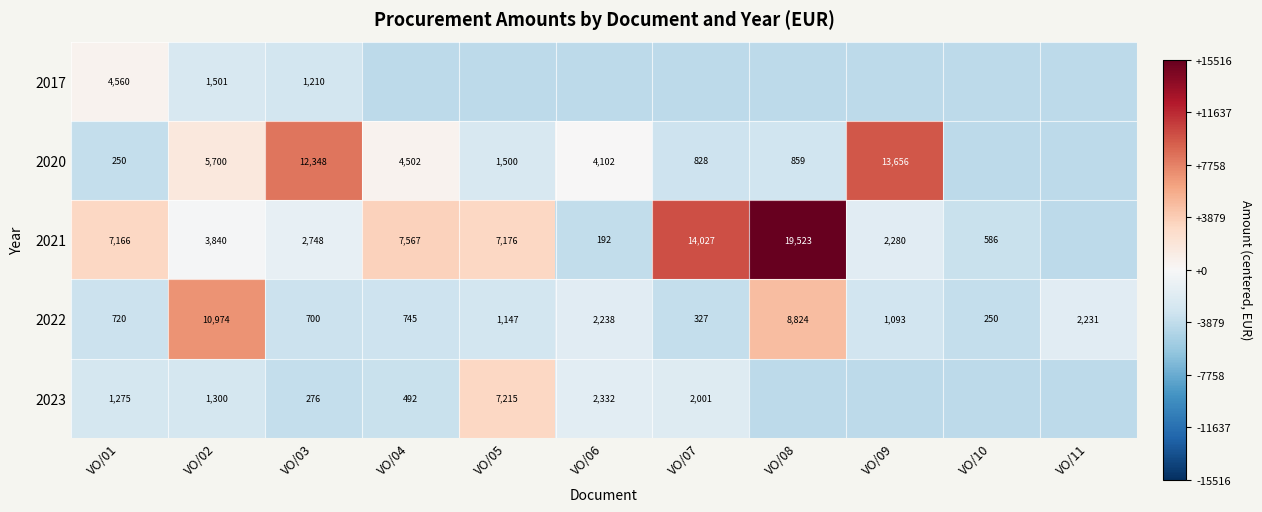

Is the value of 2023 at VO/07 greater than the value of 2021 at VO/01?

No